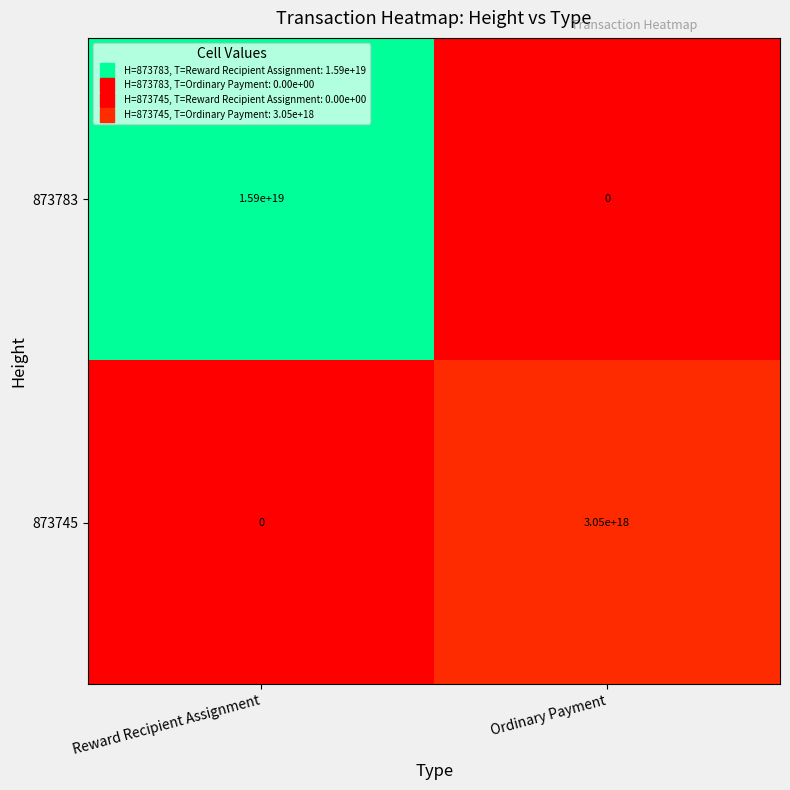

Between Reward Recipient Assignment and Ordinary Payment, which series saw the biggest shift?

873783